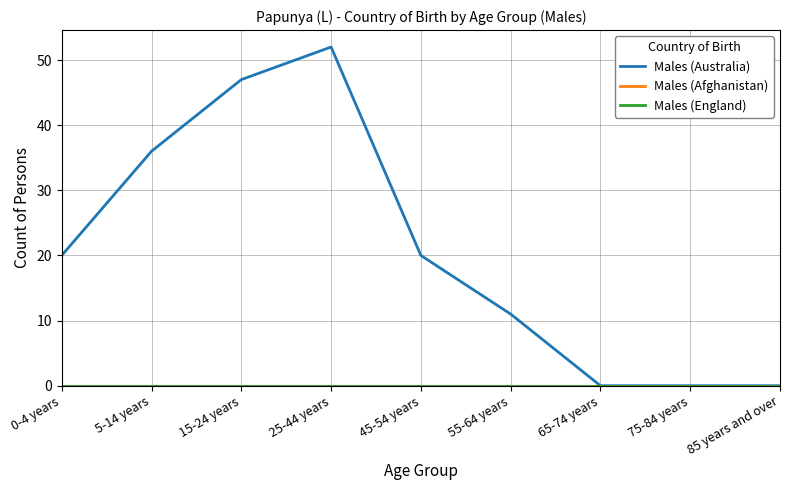

Does the chart have visible grid lines?

Yes